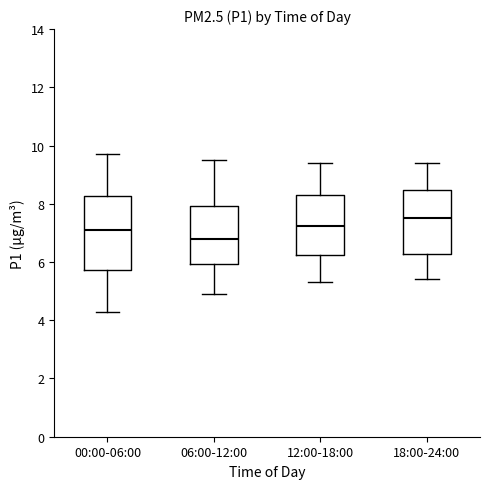

Comparing the boxes themselves (not the whiskers), which one is the tallest?

00:00-06:00